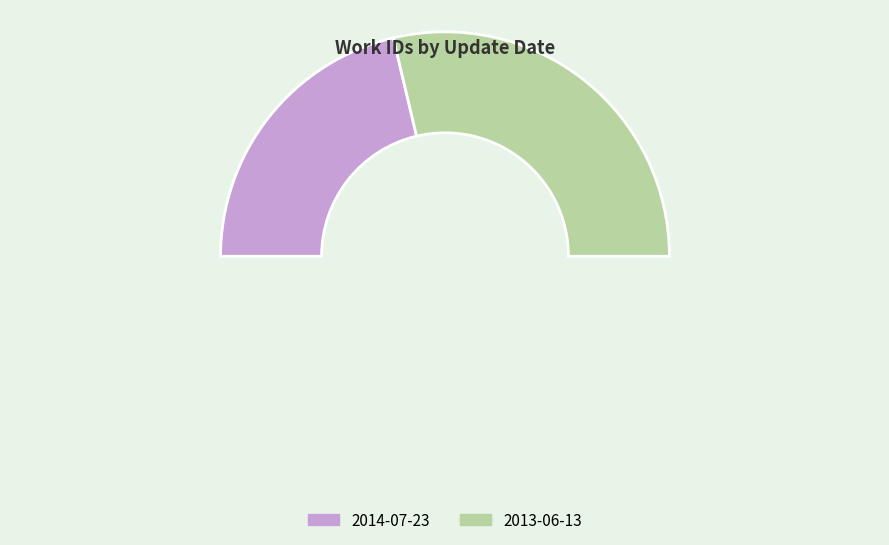

How many segments does this pie chart have?

2